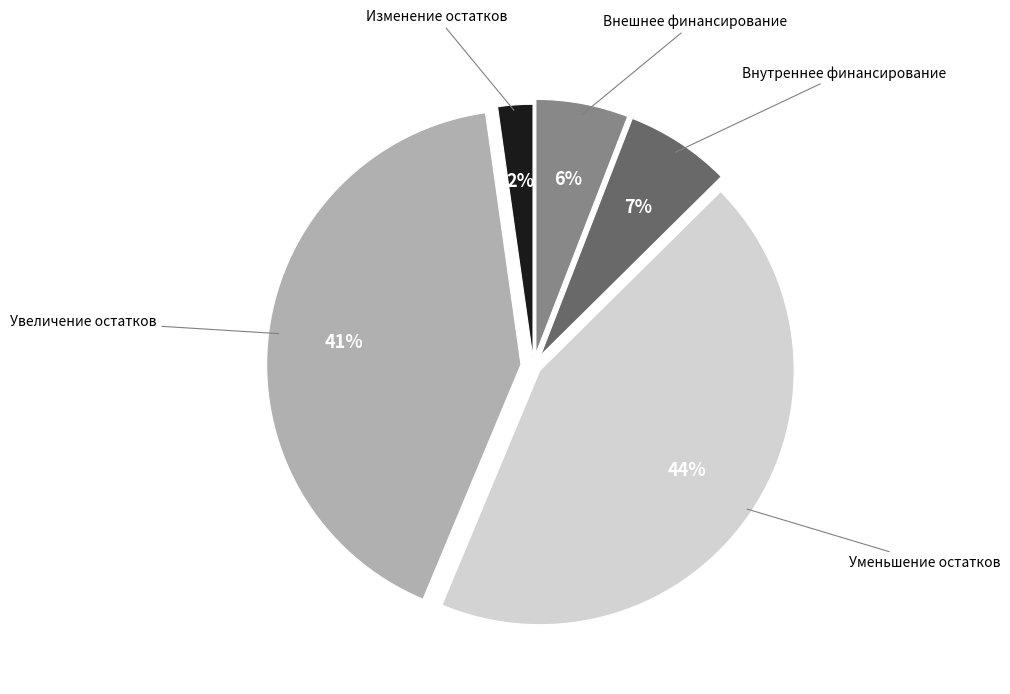

To the nearest percent, what is the average slice percentage?

20%